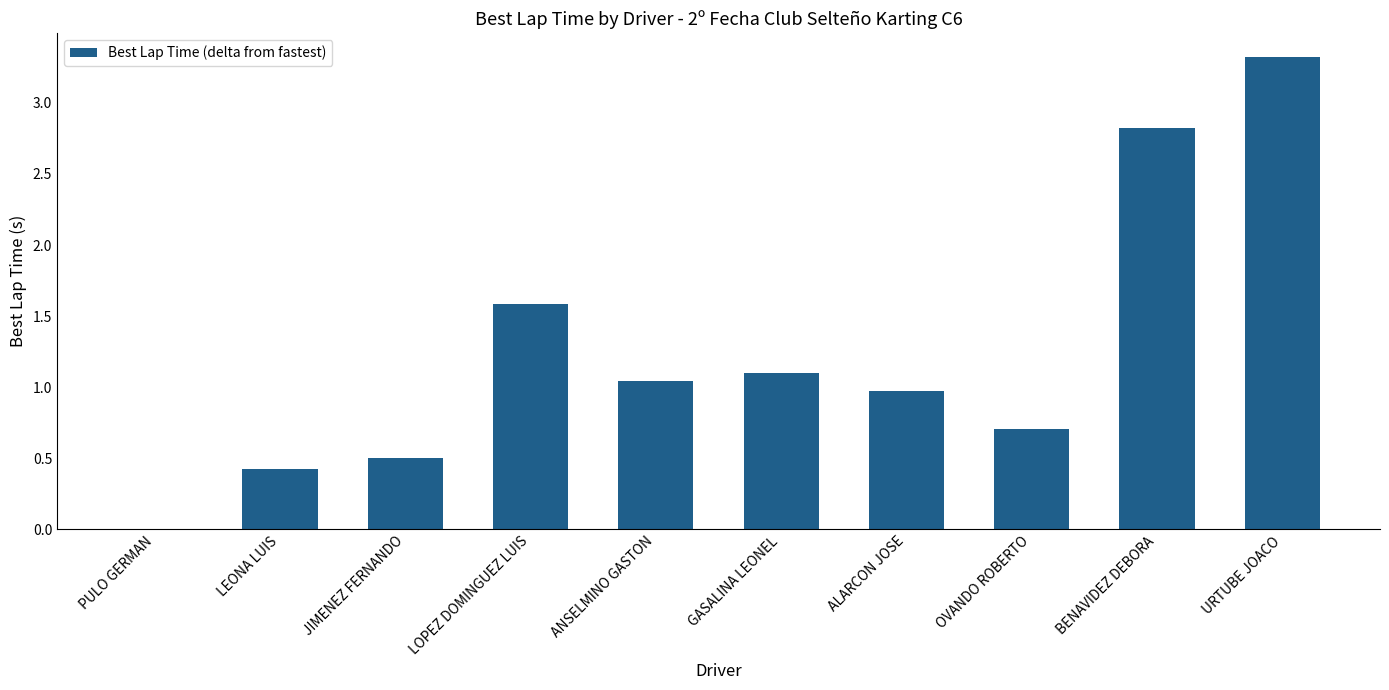

At which category does the chart reach its peak across all series?

URTUBE JOACO